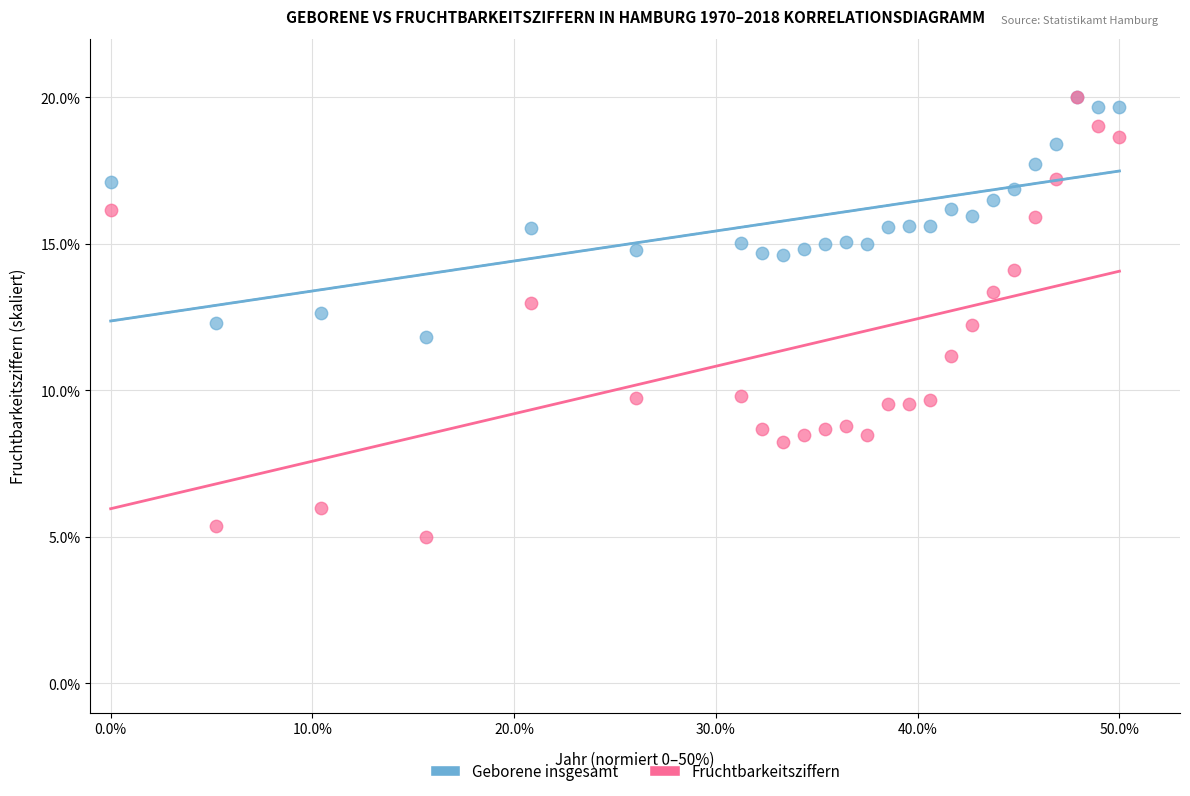

Which series has the largest Y range (max minus min)?

Fruchtbarkeitsziffern